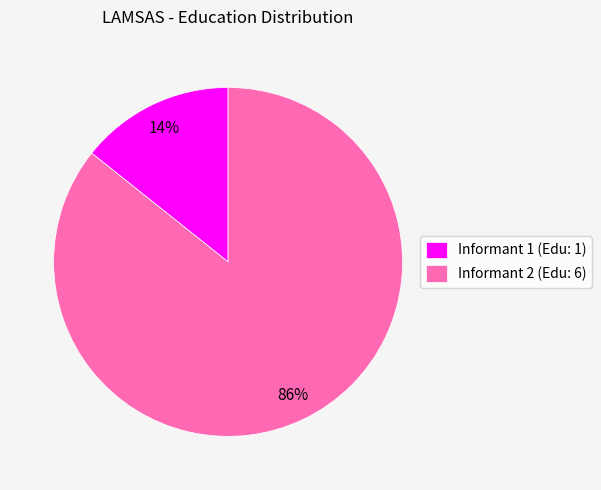

Between Informant 2 (Edu: 6) and Informant 1 (Edu: 1), which is larger?

Informant 2 (Edu: 6)